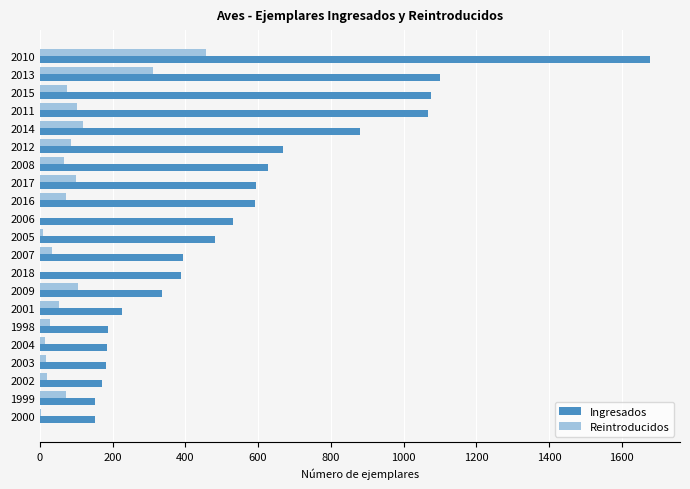

At which label is Ingresados closest to 914?

2014